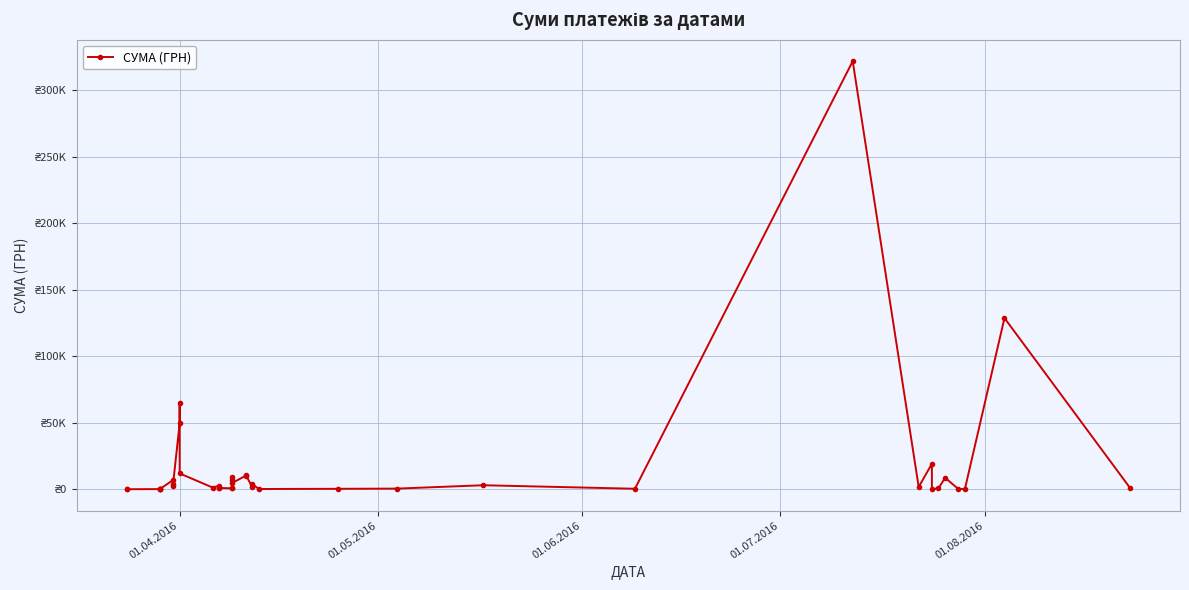

What is the greatest value displayed?

321784.3